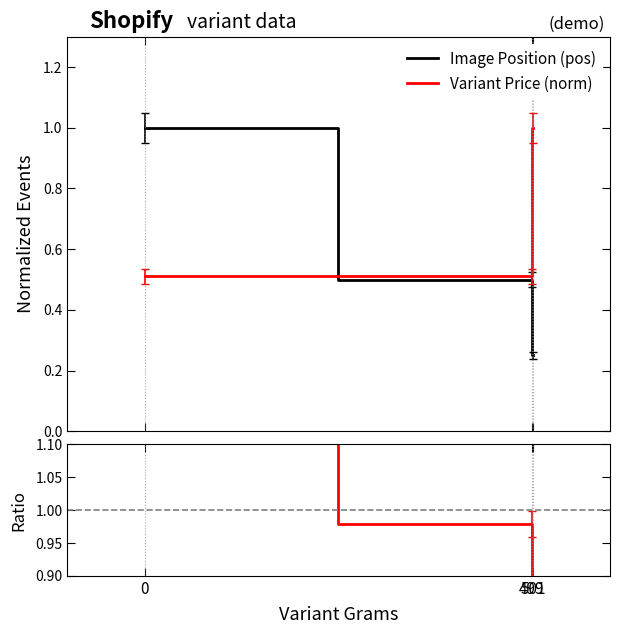

The Image Pos / Price series shows 2.0 at 0. True or false?

True